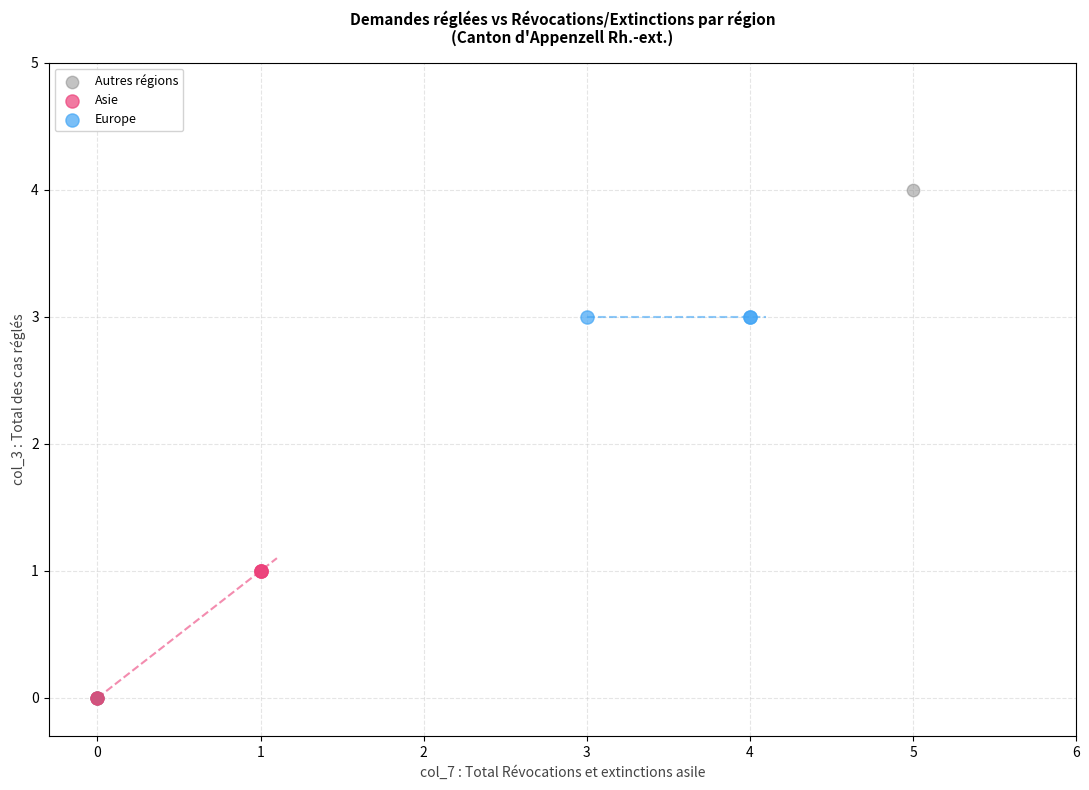

Which series reaches the maximum Y coordinate?

Autres régions